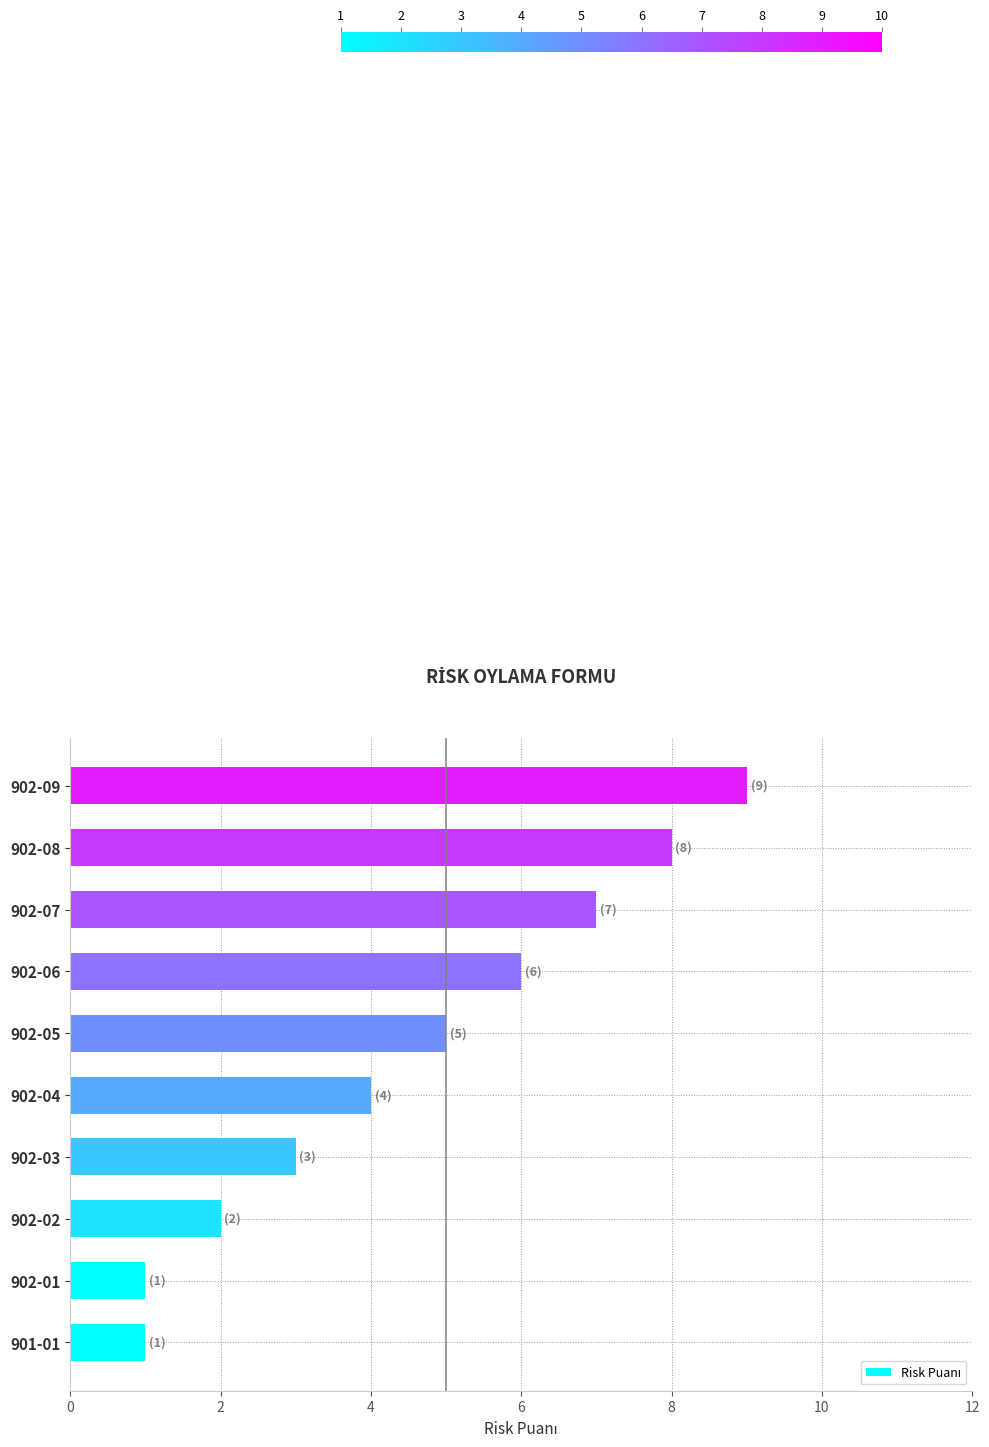

How many values are below 5?

5